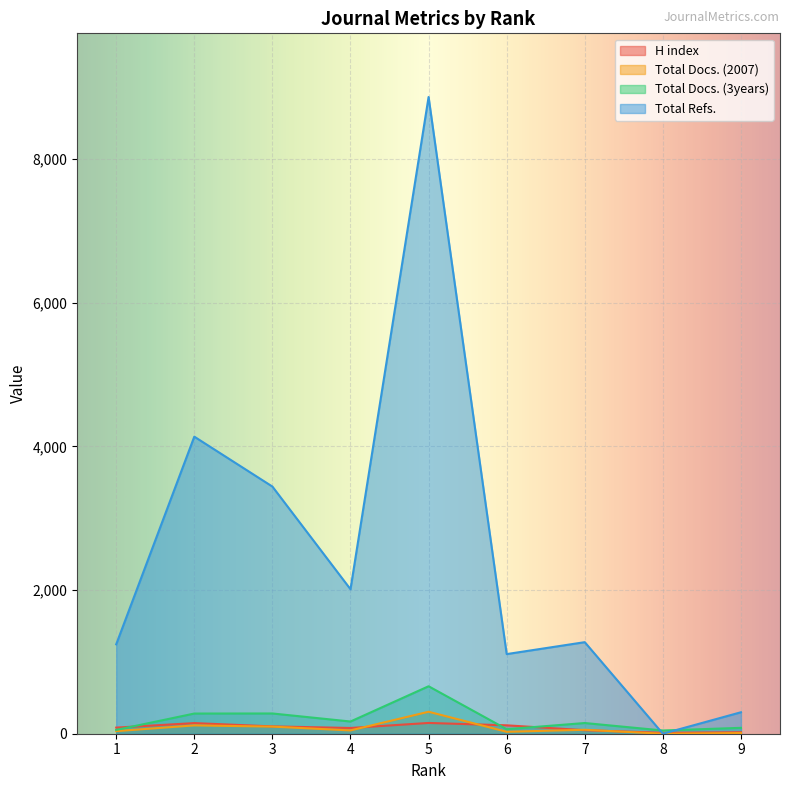

At which label is Total Refs. closest to 4433?

2